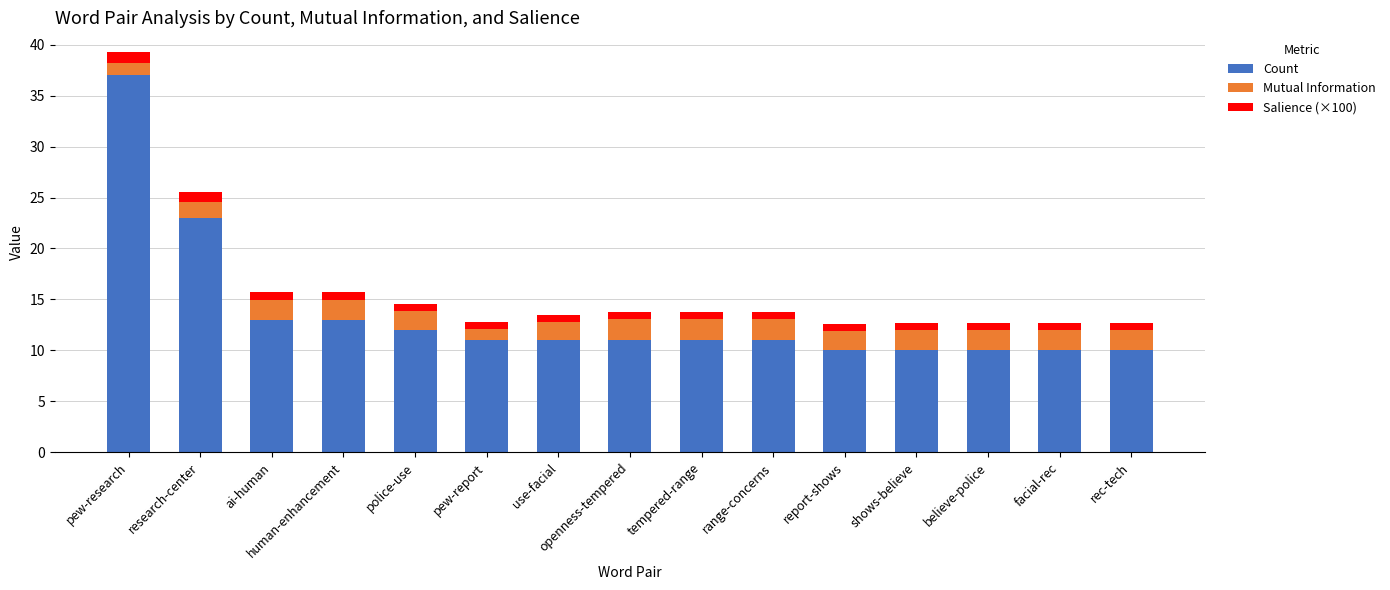

The Count series shows 7.2 at pew-report. True or false?

False